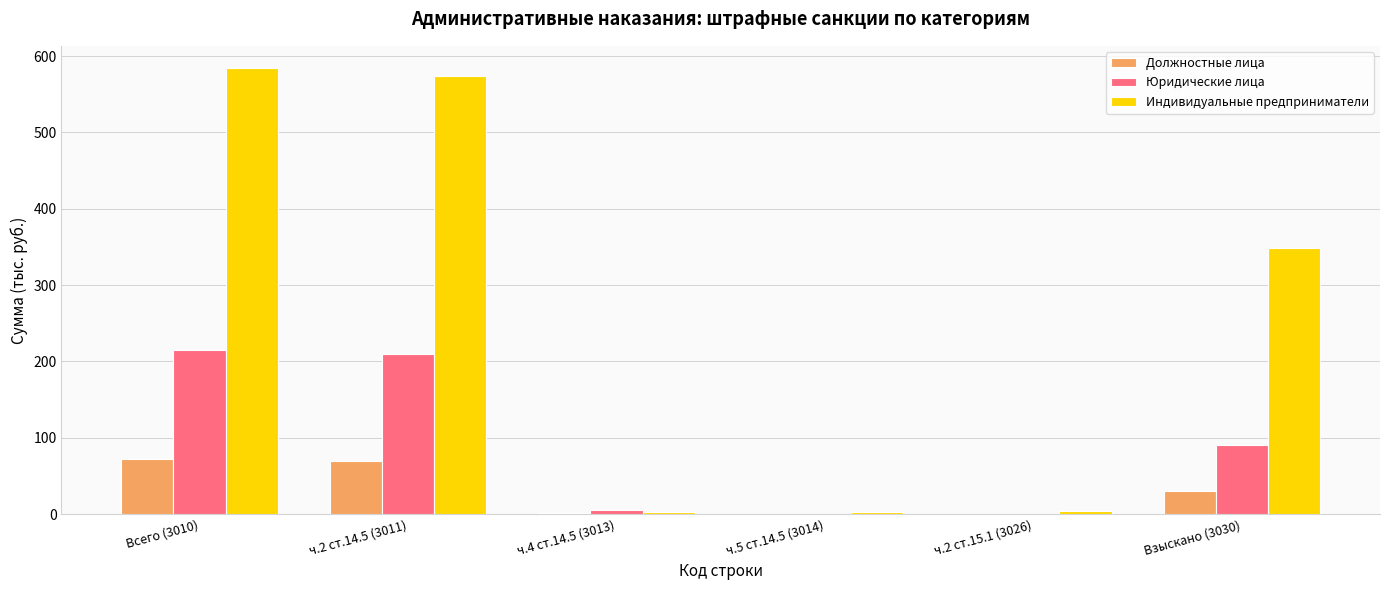

Between Всего (3010) and ч.5 ст.14.5 (3014), which series saw the biggest shift?

Индивидуальные предприниматели